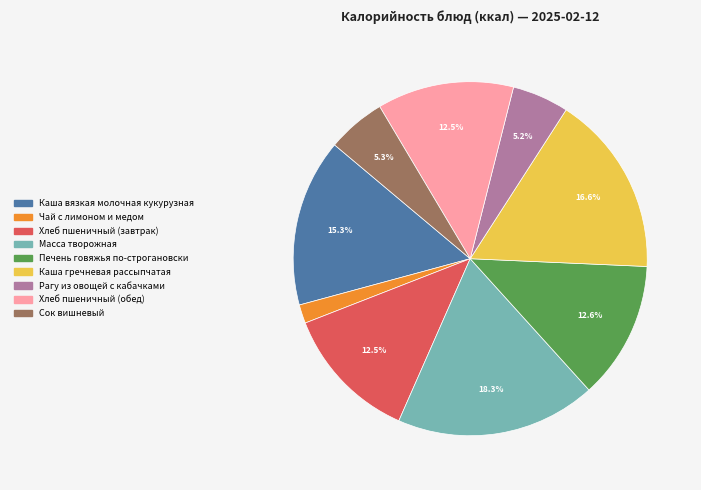

True or false: Каша вязкая молочная кукурузная accounts for 4% of the total.

False